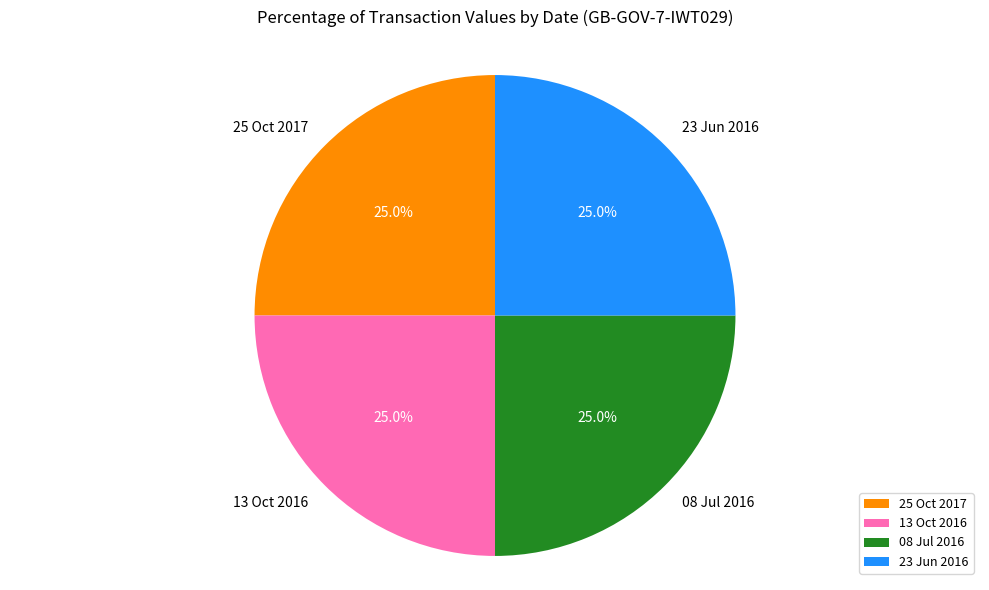

What percentage is the 08 Jul 2016 slice, to the nearest percent?

25%